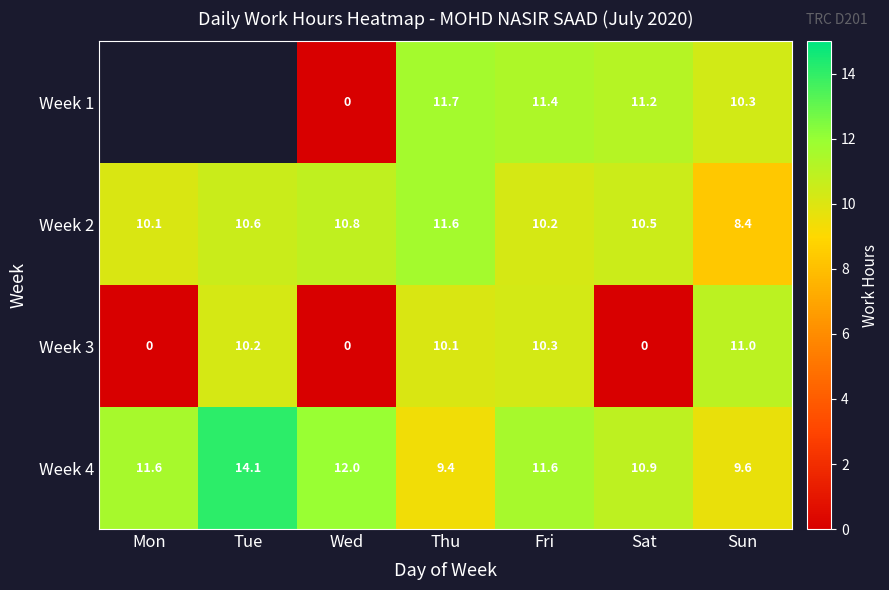

Is the value of Week 3 at Wed greater than the value of Week 1 at Sun?

No